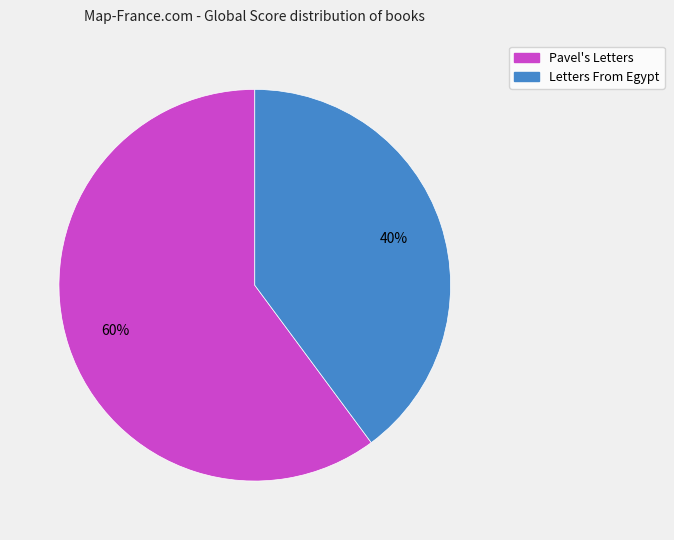

Which has a higher value, Letters From Egypt or Pavel's Letters?

Pavel's Letters